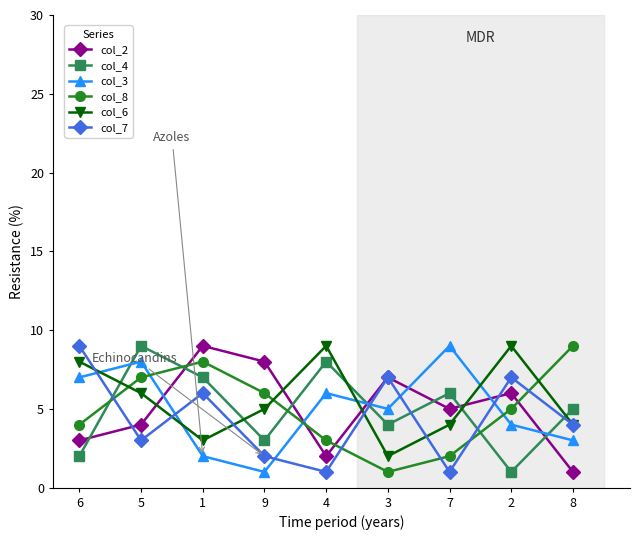

True or false: col_8 and col_2 intersect in this chart.

True